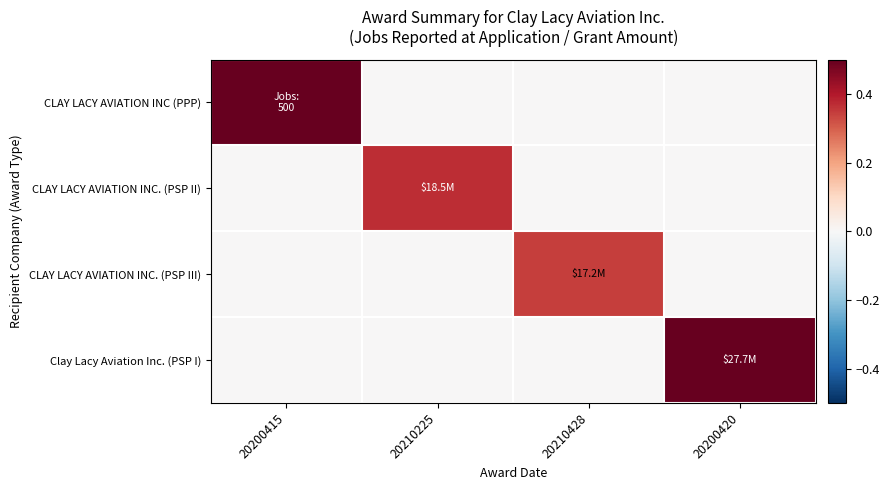

Which series changed the most between 20200415 and 20210428?

CLAY LACY AVIATION INC (PPP)